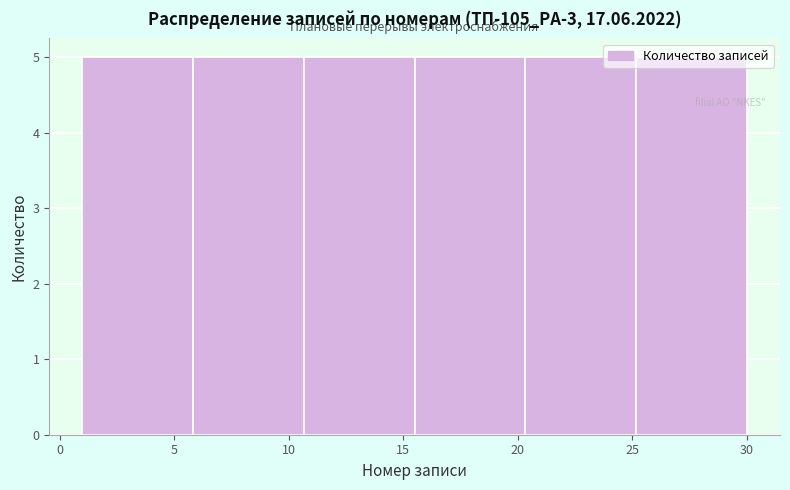

How tall is the bar that spans 6.0 to 10.5 on the x-axis? Neither the bar edges nor the heights are printed on the chart, so give them approximately, as read against the axes.

5